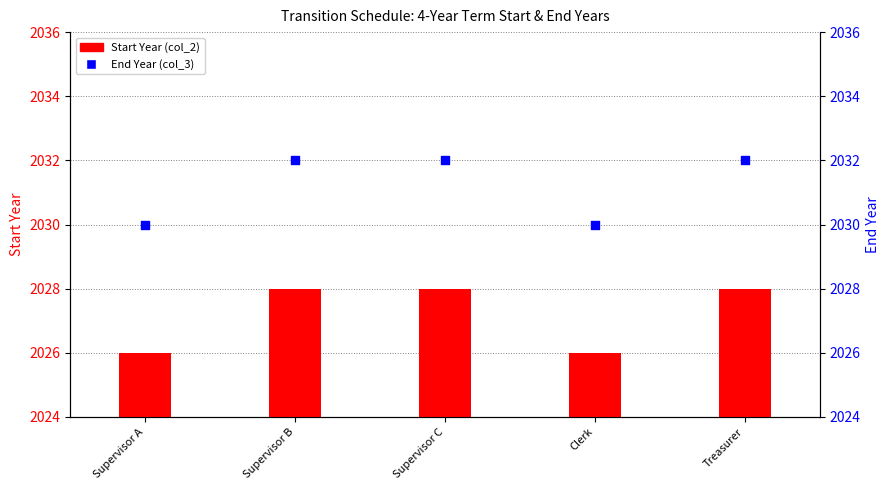

Which series reaches the maximum Y coordinate?

End Year (col_3)